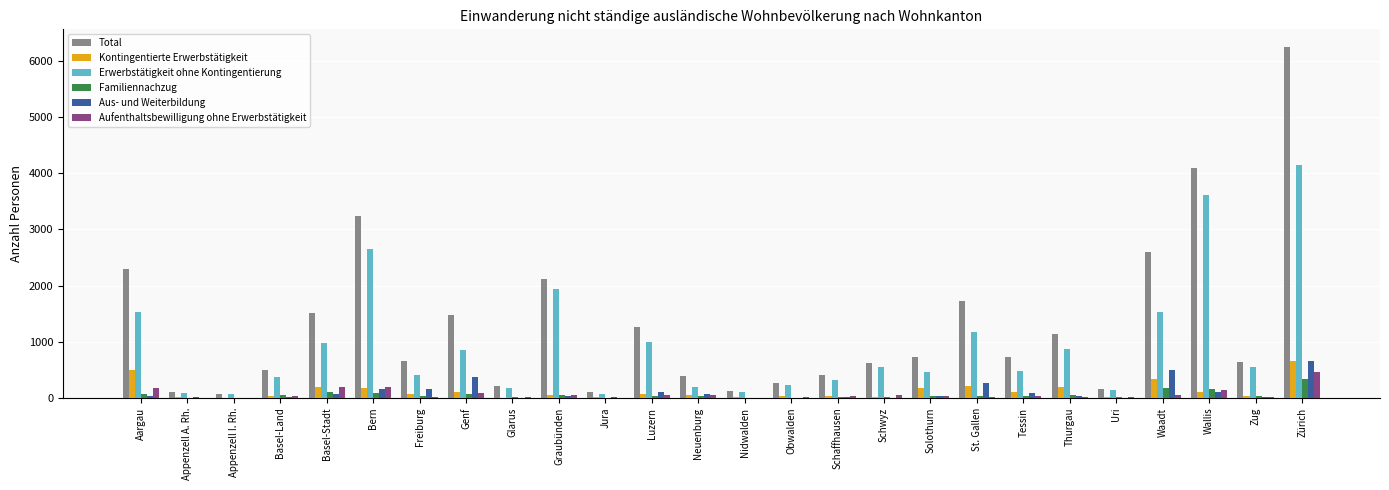

The value of Aufenthaltsbewilligung ohne Erwerbstätigkeit at Basel-Land is 26. True or false?

True